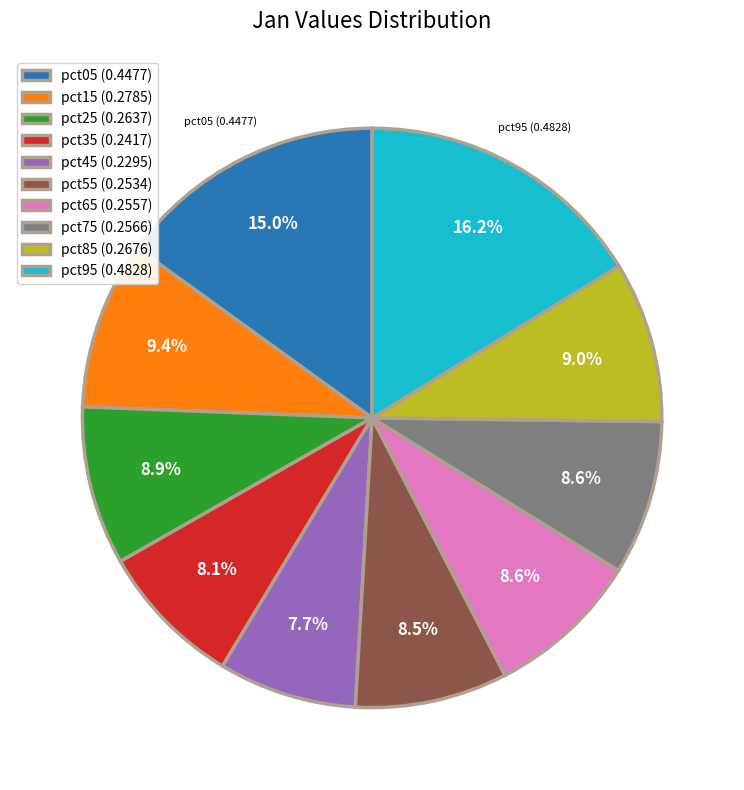

Between pct85 (0.2676) and pct05 (0.4477), which is larger?

pct05 (0.4477)